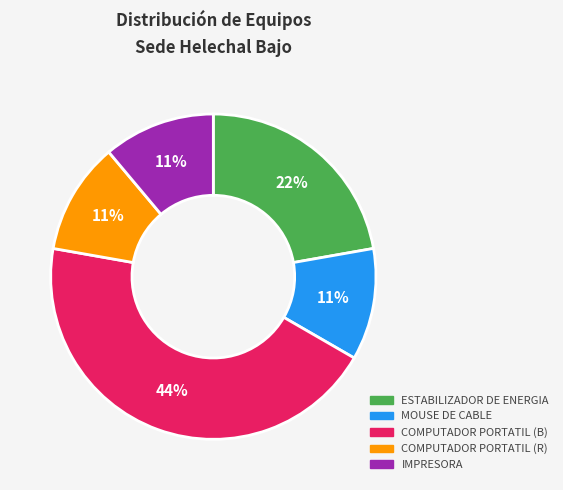

Which slice is the largest?

COMPUTADOR PORTATIL (B)